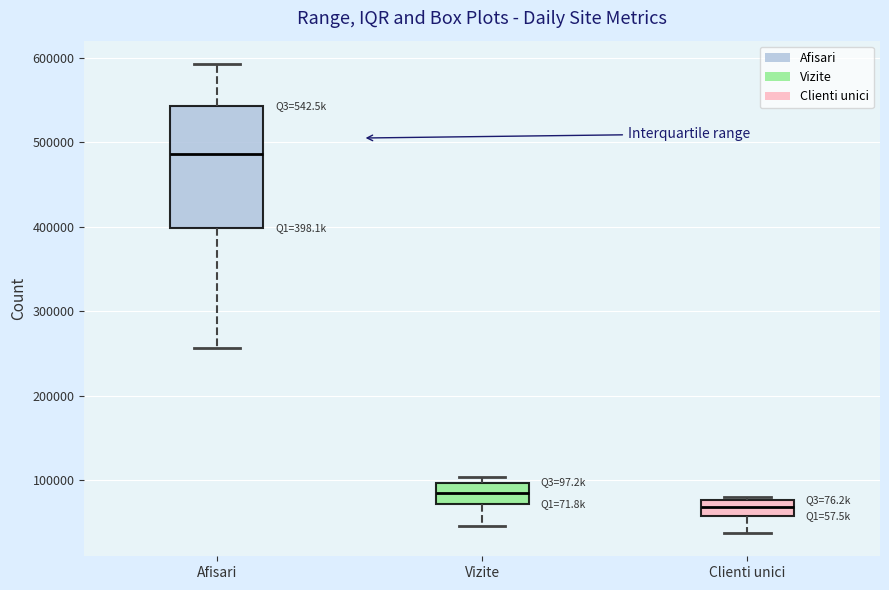

Which box has the highest median line?

Afisari